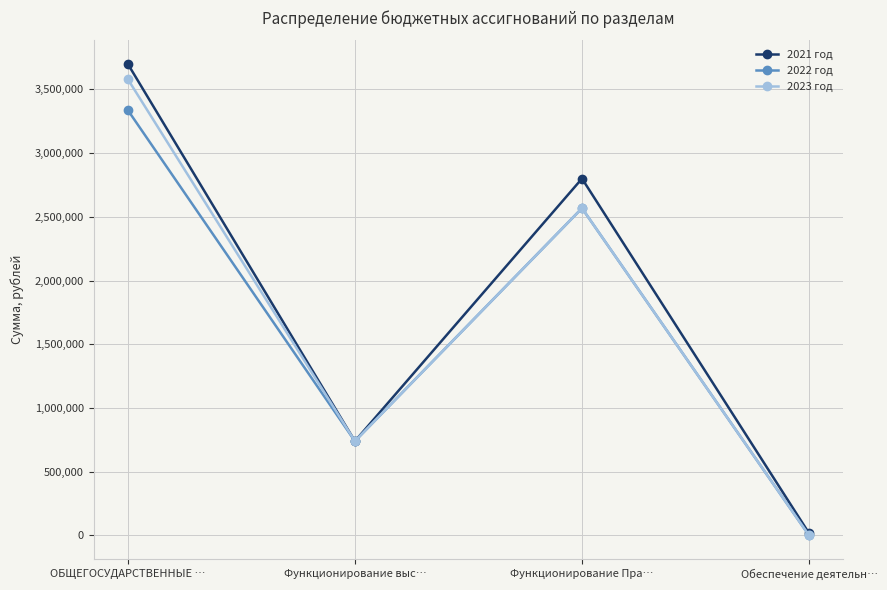

What is the label of the 4th point from the left?

Обеспечение деятельн…